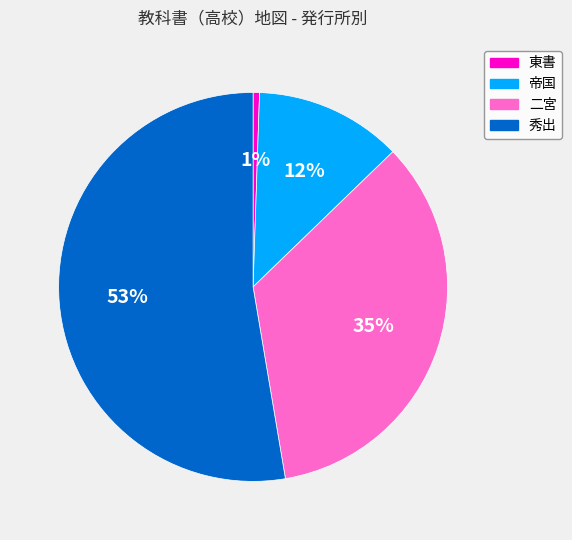

Is it true that 帝国 is 12% of the pie?

True